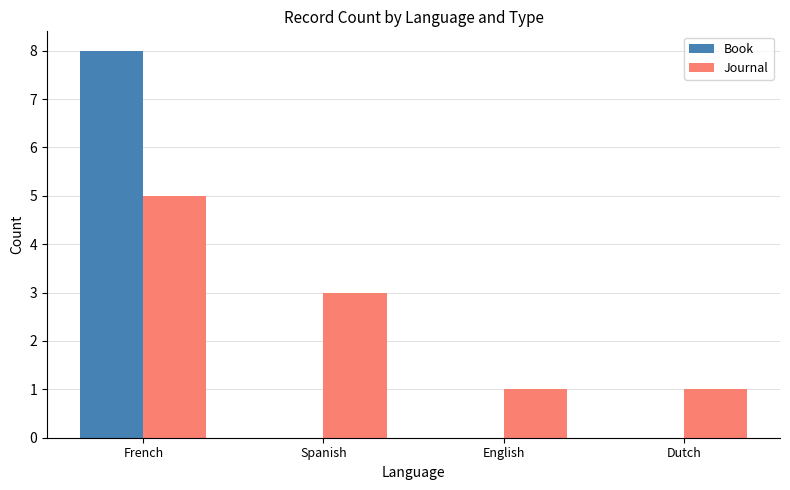

The Book series shows 0 at Spanish. True or false?

True